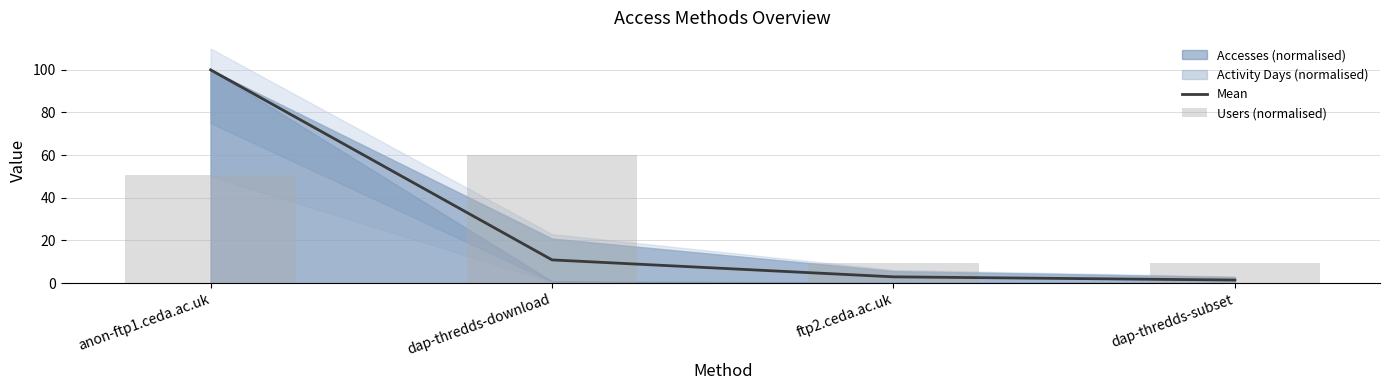

True or false: Users (normalised) has a value of 12.8 at ftp2.ceda.ac.uk.

False